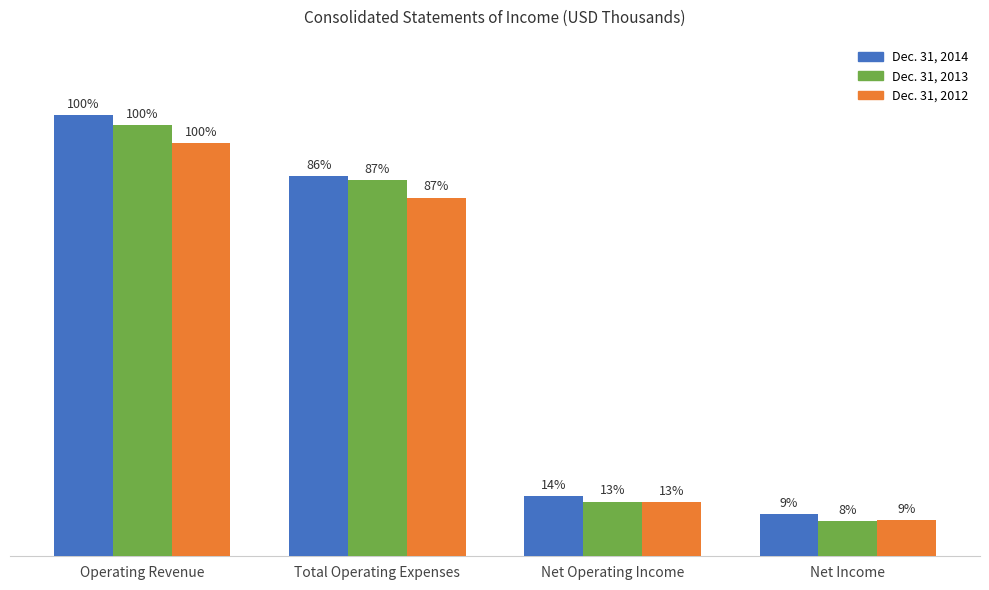

What is the sum of all Dec. 31, 2014 values?

1251736